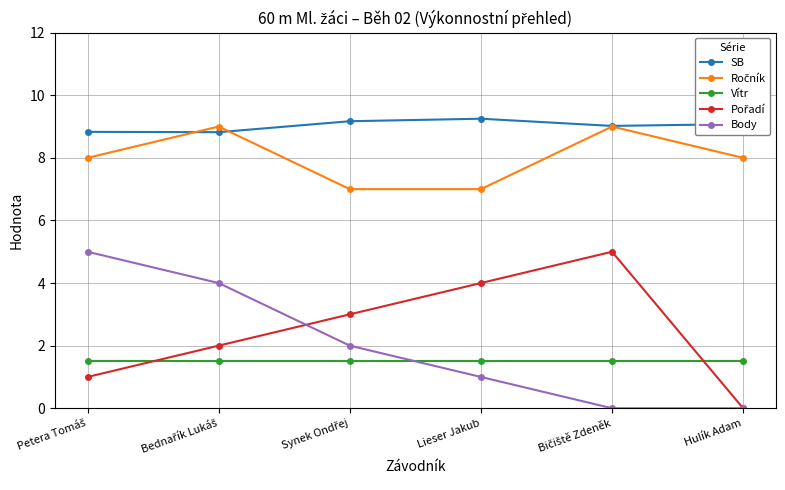

True or false: SB and Vítr cross at least once.

False